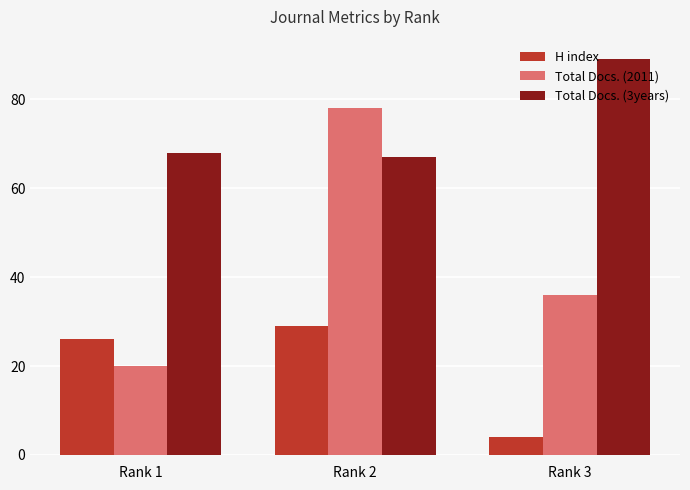

What is the sum of all Total Docs. (3years) values?

224